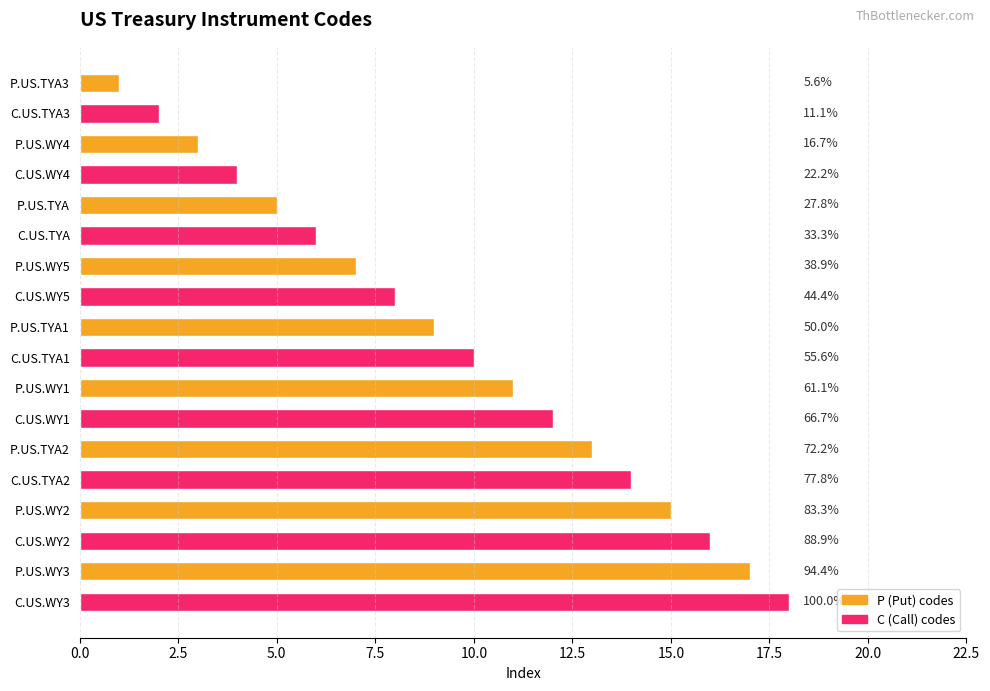

Does the chart contain any negative values?

No